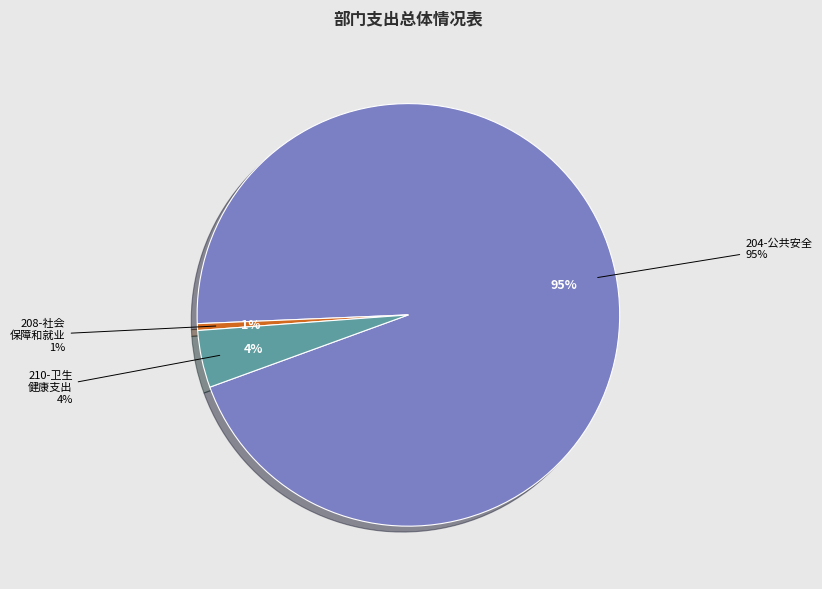

The 204-公共安全 slice represents 95% of the pie. True or false?

True